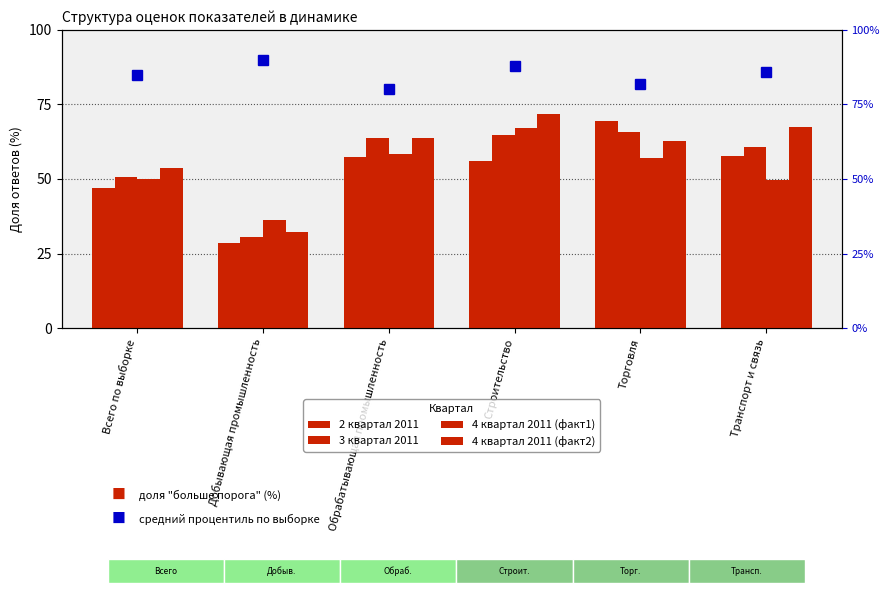

True or false: 4 квартал 2011 (факт2) has a value of 14.4 at Торговля.

False